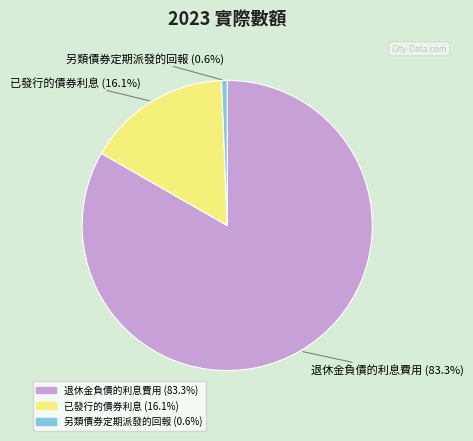

Which slice is the smallest?

另類債券定期派發的回報